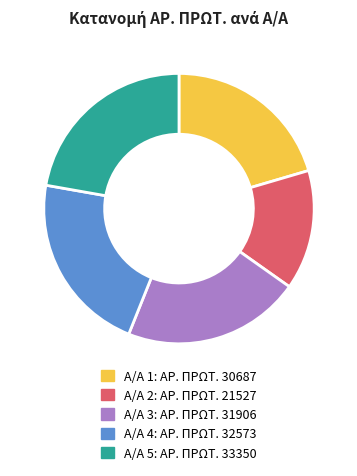

Is there any slice that represents more than half of the pie?

No